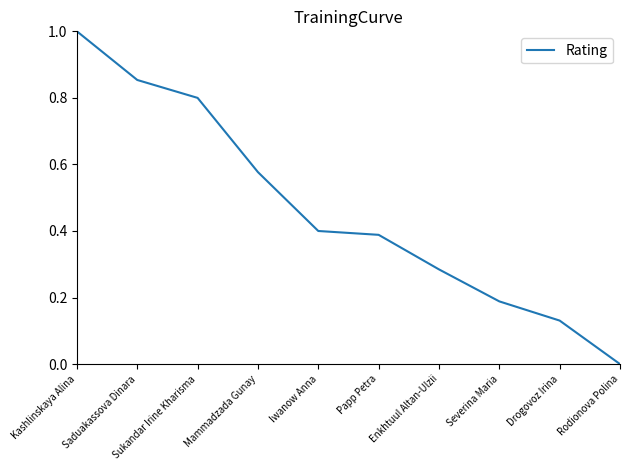

True or false: the data shows 0.0 at Rodionova Polina.

True